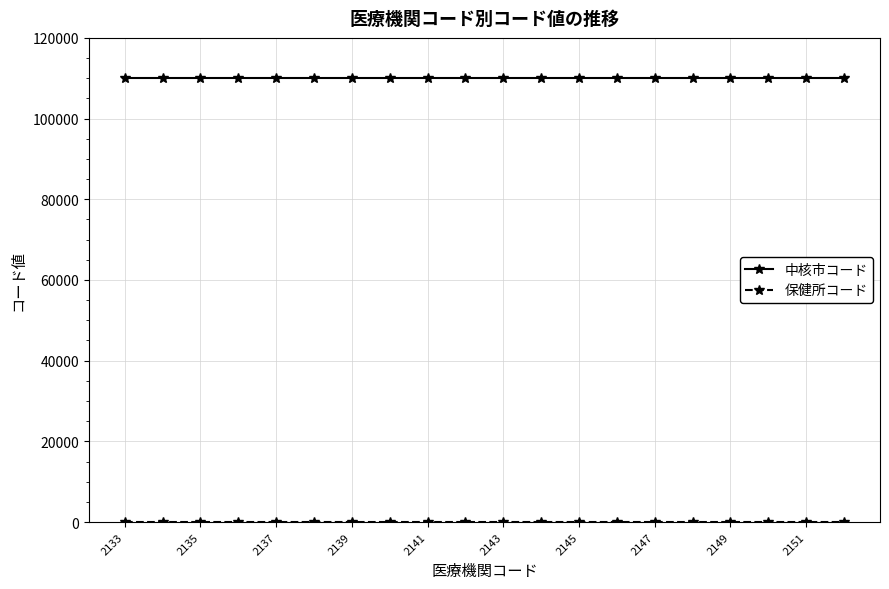

Which series has the largest total across all categories?

中核市コード